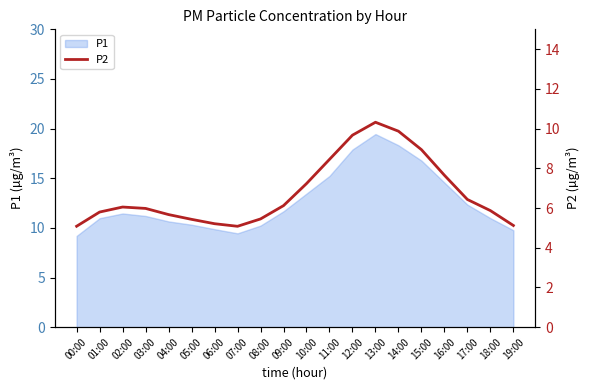

Does the chart have visible grid lines?

No